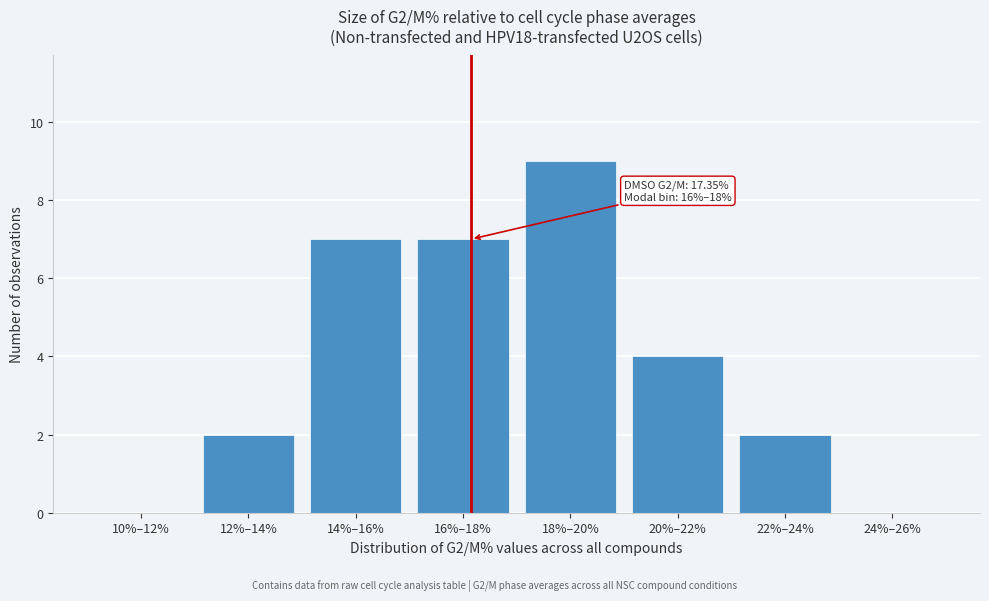

Reading right to left, extract all data points from this chart.

24%–26%=0	22%–24%=2	20%–22%=4	18%–20%=9	16%–18%=7	14%–16%=7	12%–14%=2	10%–12%=0